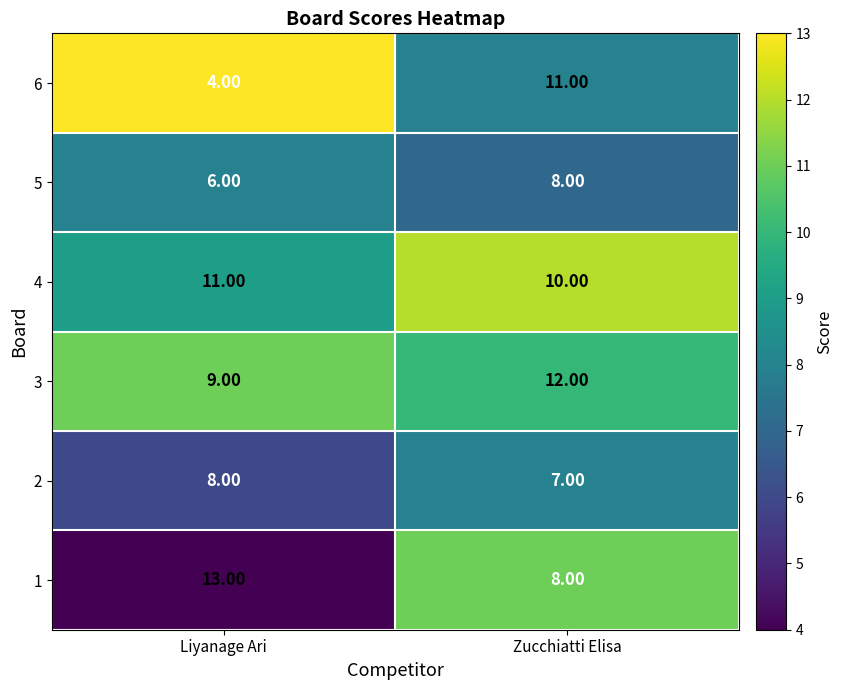

Which category has the lowest value across all series?

Liyanage Ari